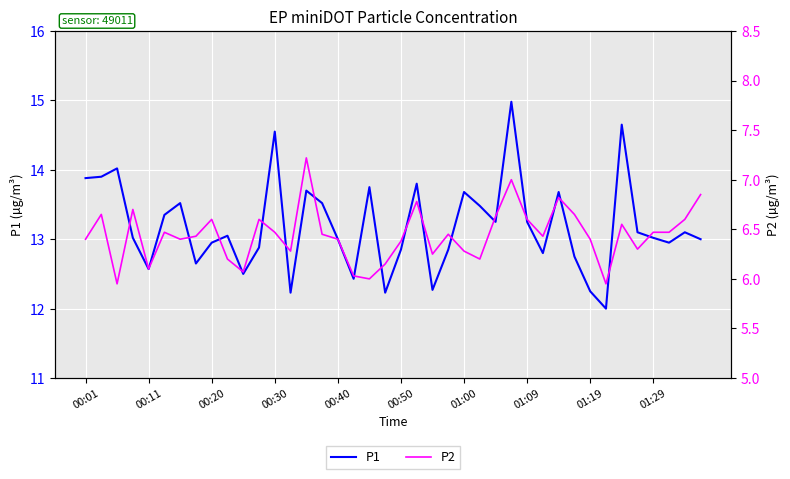

What is the lowest value of the P1 series?

12.0